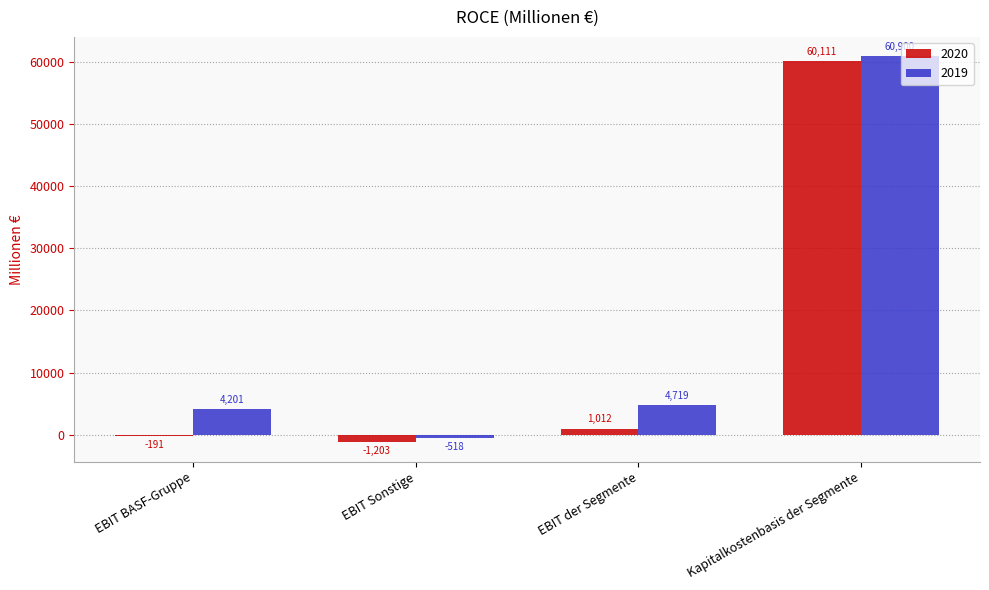

Read the 2020 value at EBIT Sonstige, to the nearest 50.

-1200